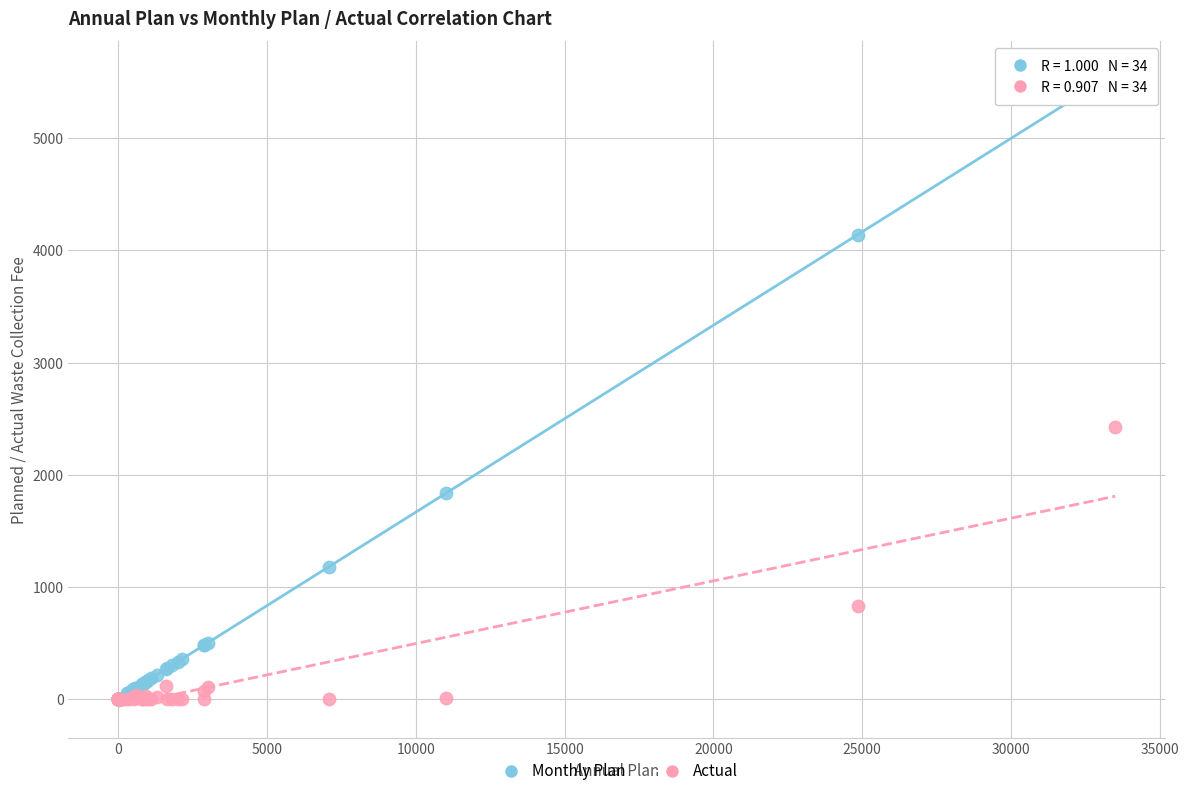

In the Monthly Plan series, what Y value is closest to 2791?

1833.3